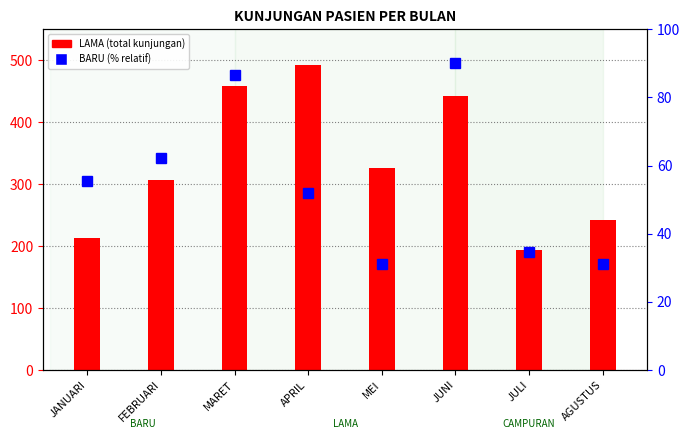

List the series in order of their overall mean, lowest first.

BARU (% relatif), LAMA